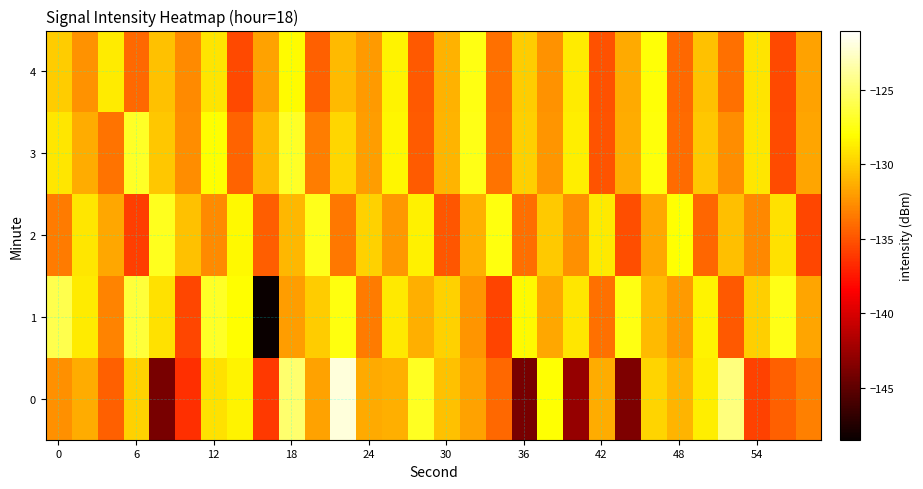

At which category is the sum across all series the highest?

18